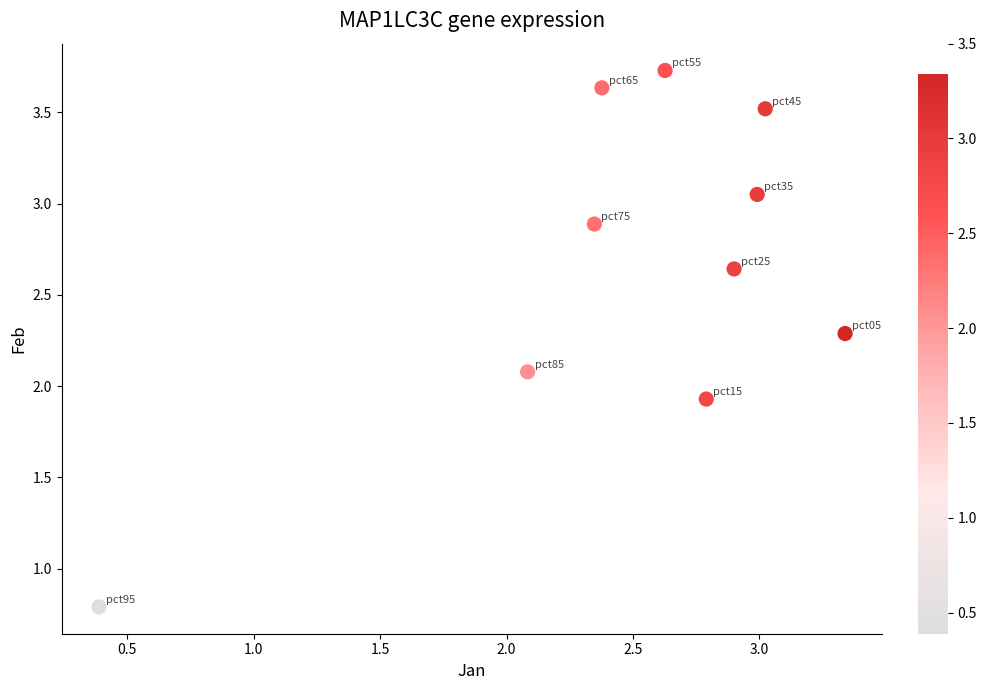

What is the average Y value?

2.7